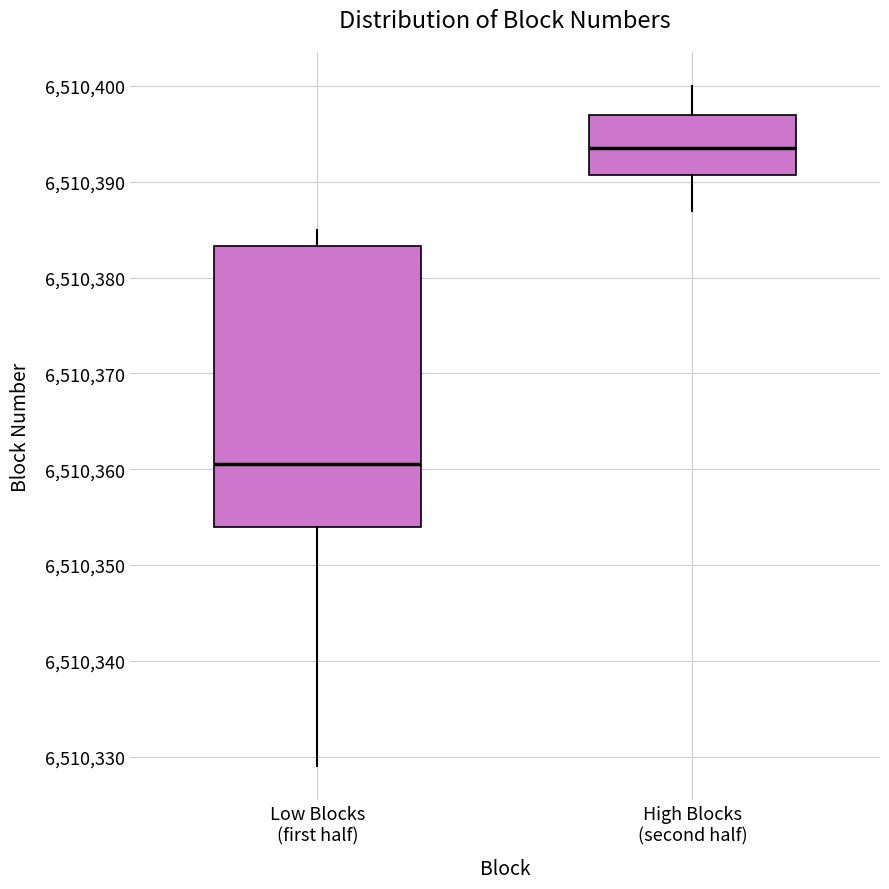

Reading left to right, transcribe this box plot: for each box, give where its median line is, the range the box spans, and where its two whiskers end, as read against the y-axis. The values are not printed on the chart, so give them approximately, as read against the axis.

Low Blocks (first half): median 6510361, box 6510354 to 6510383, whiskers 6510329 to 6510385
High Blocks (second half): median 6510394, box 6510391 to 6510397, whiskers 6510387 to 6510400